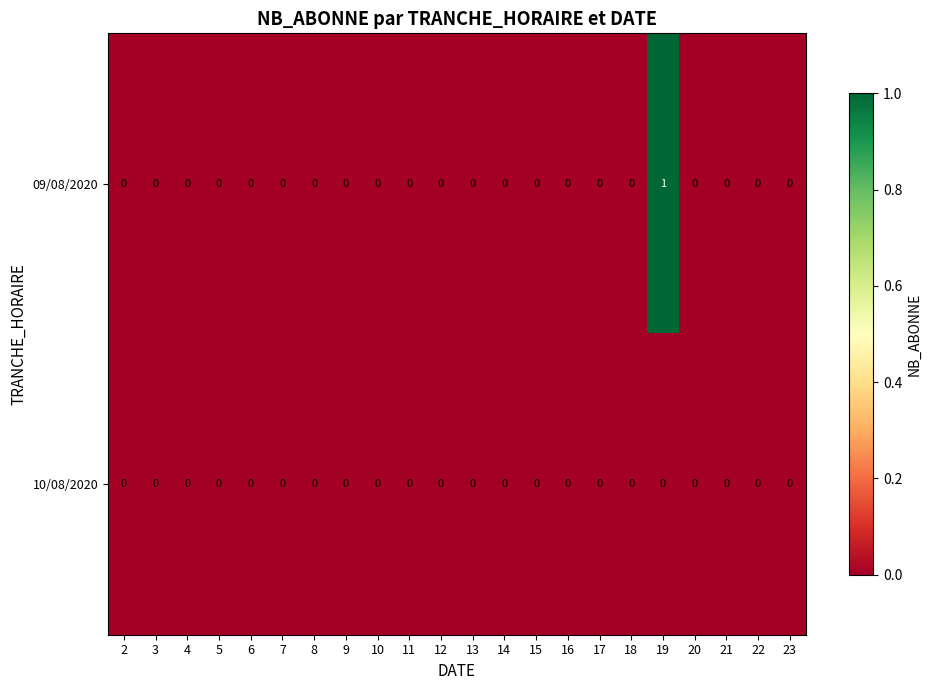

What is the greatest value displayed?

1